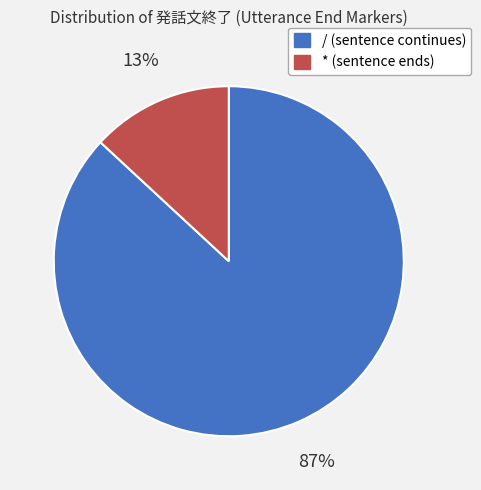

What percentage is the * slice, to the nearest percent?

13%